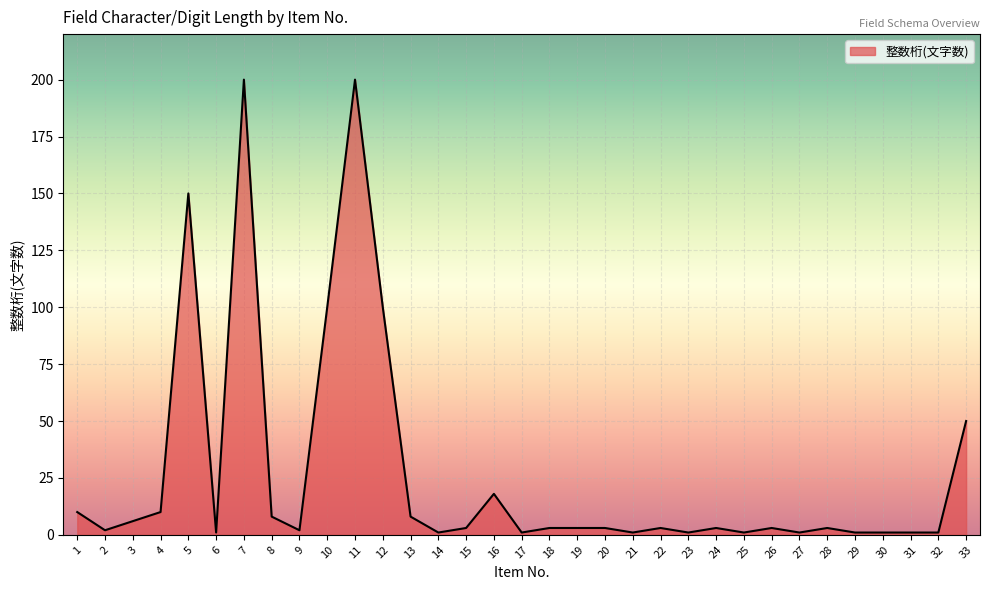

Reading left to right, list all the values displayed in this chart.

10	2	6	10	150	1	200	8	2	100	200	100	8	1	3	18	1	3	3	3	1	3	1	3	1	3	1	3	1	1	1	1	50